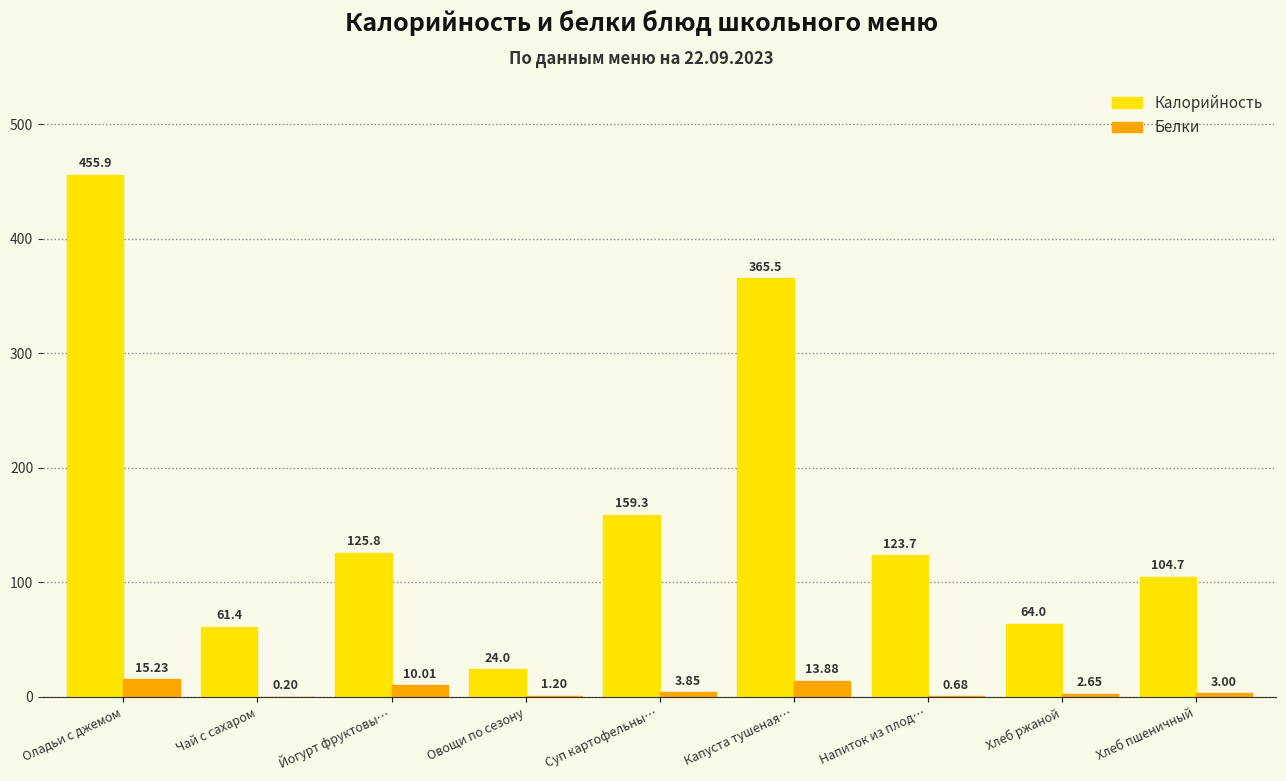

Which series changed the most between Чай с сахаром and Хлеб пшеничный?

Калорийность